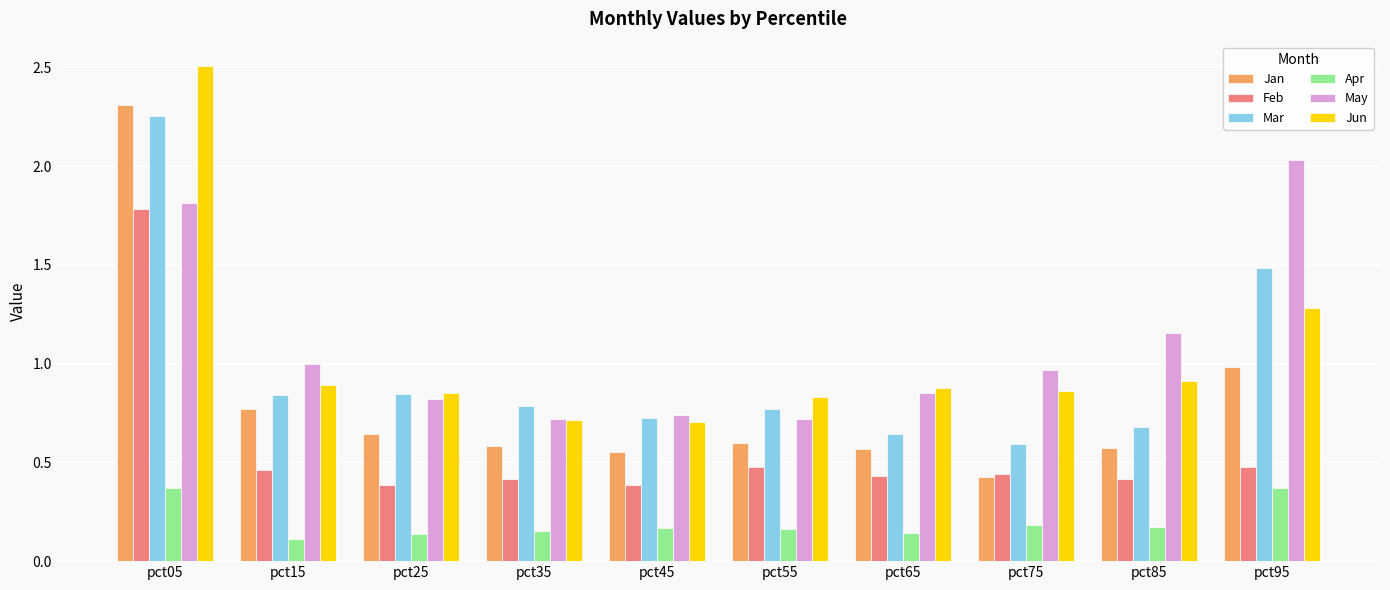

The May series shows 3.0 at pct05. True or false?

False